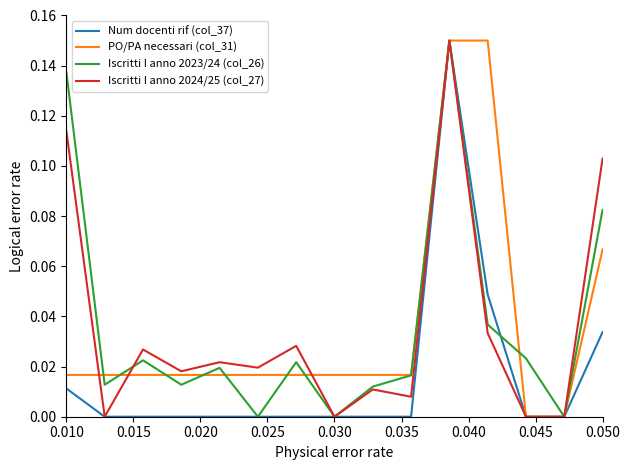

Reading left to right, list all the values displayed in this chart.

Num docenti rif (col_37): 0.0	0.0	0.0	0.0	0.0	0.0	0.0	0.0	0.0	0.0	0.1	0.0	0.0	0.0	0.0
PO/PA necessari (col_31): 0.0	0.0	0.0	0.0	0.0	0.0	0.0	0.0	0.0	0.0	0.1	0.1	0.0	0.0	0.1
Iscritti I anno 2023/24 (col_26): 0.1	0.0	0.0	0.0	0.0	0.0	0.0	0.0	0.0	0.0	0.1	0.0	0.0	0.0	0.1
Iscritti I anno 2024/25 (col_27): 0.1	0.0	0.0	0.0	0.0	0.0	0.0	0.0	0.0	0.0	0.1	0.0	0.0	0.0	0.1